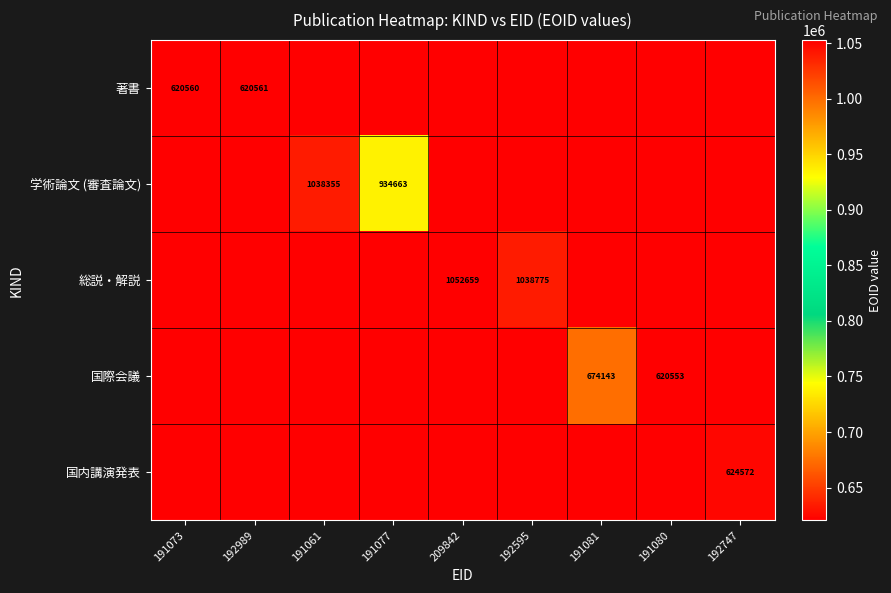

True or false: 学術論文 (審査論文) has a value of 1392364 at 191061.

False